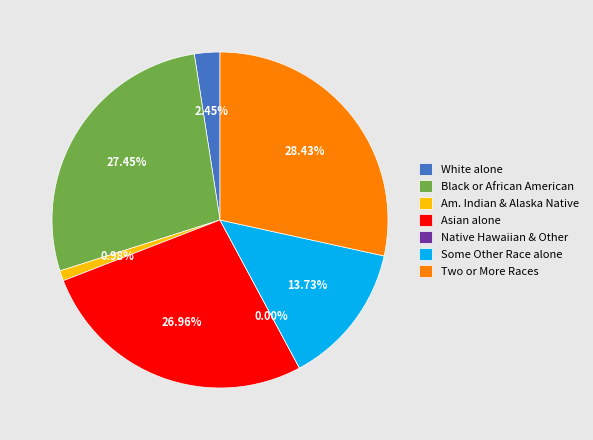

Approximately how many times larger is the value at Asian alone compared to Two or More Races?

0.9